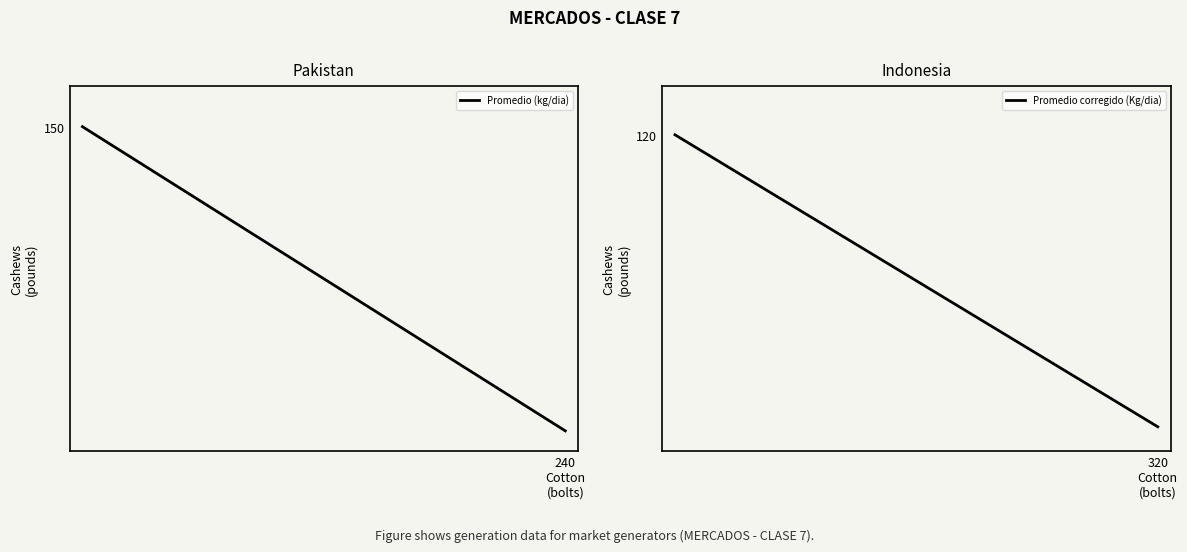

Is this an area chart (filled region under the line)?

No